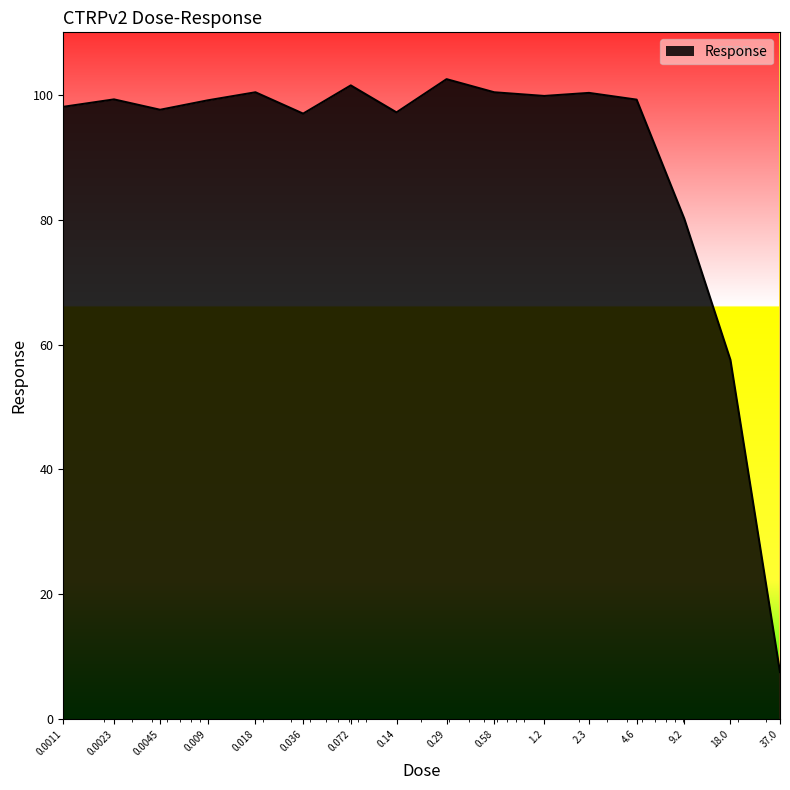

What is the maximum value shown in the chart?

102.5